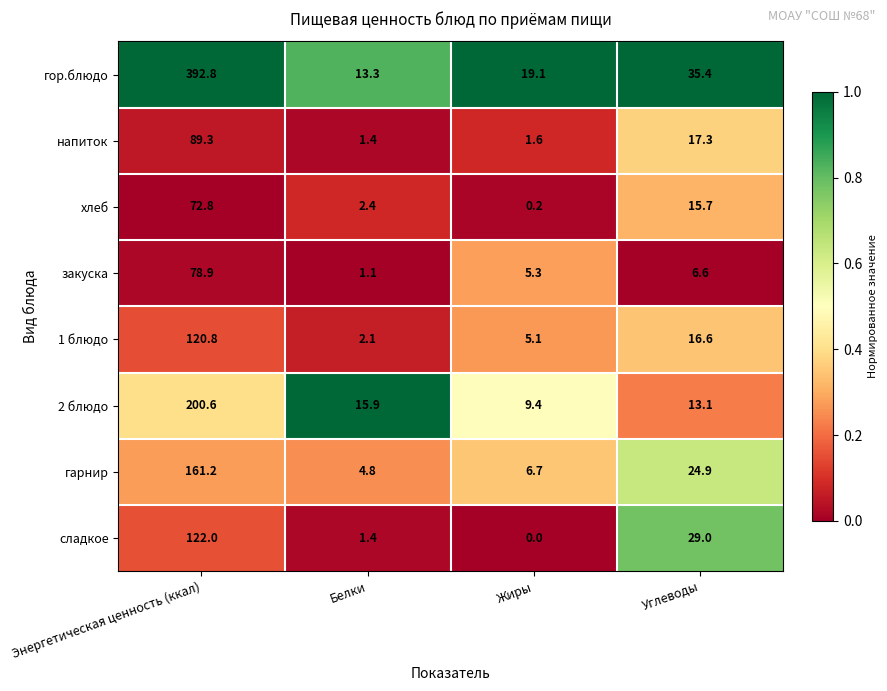

What is the average value of the гор.блюдо series?

115.2